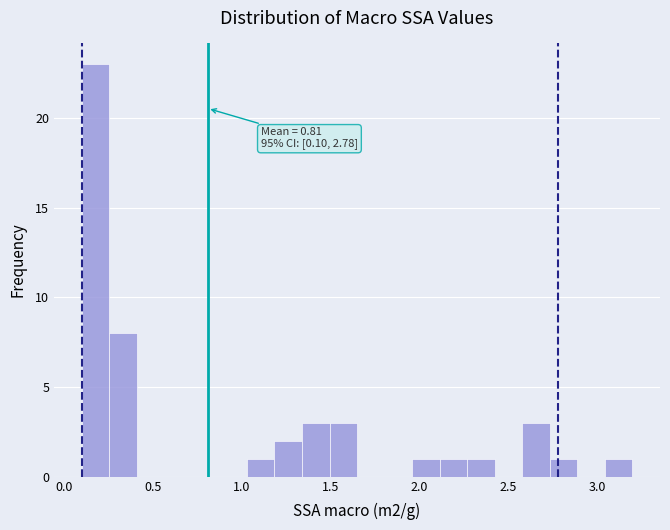

Read against the x-axis, roughly where is the centre of the tallest bar?

0.20